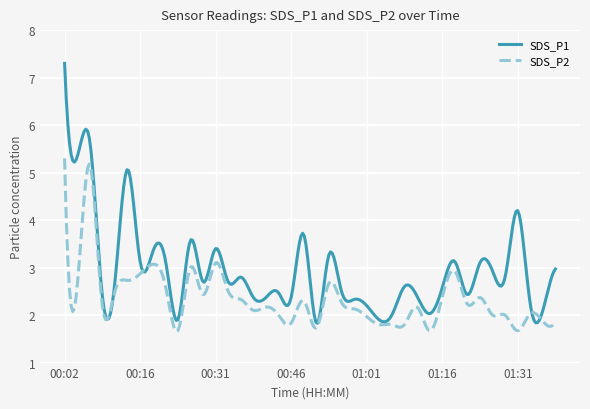

Which series has the largest total across all categories?

SDS_P1